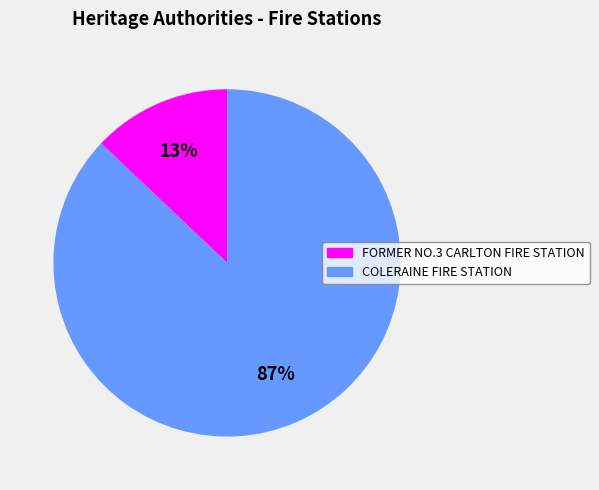

To the nearest percent, what is the difference between the COLERAINE FIRE STATION and FORMER NO.3 CARLTON FIRE STATION slice percentages?

74%